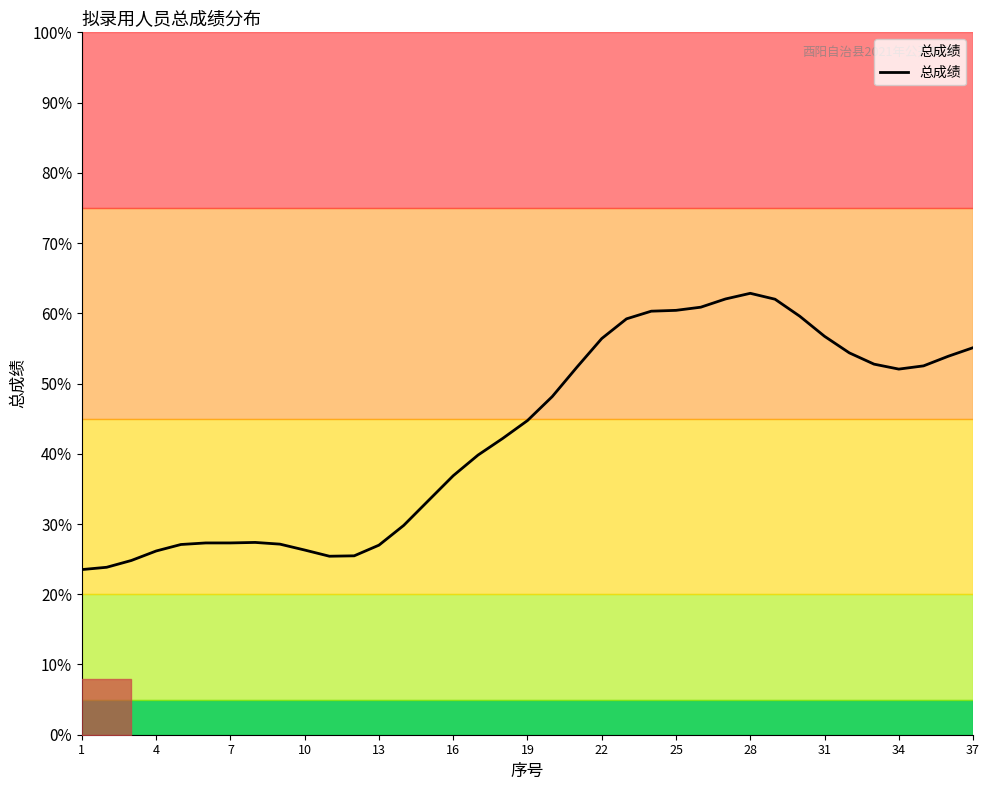

How many values are below 44?

18